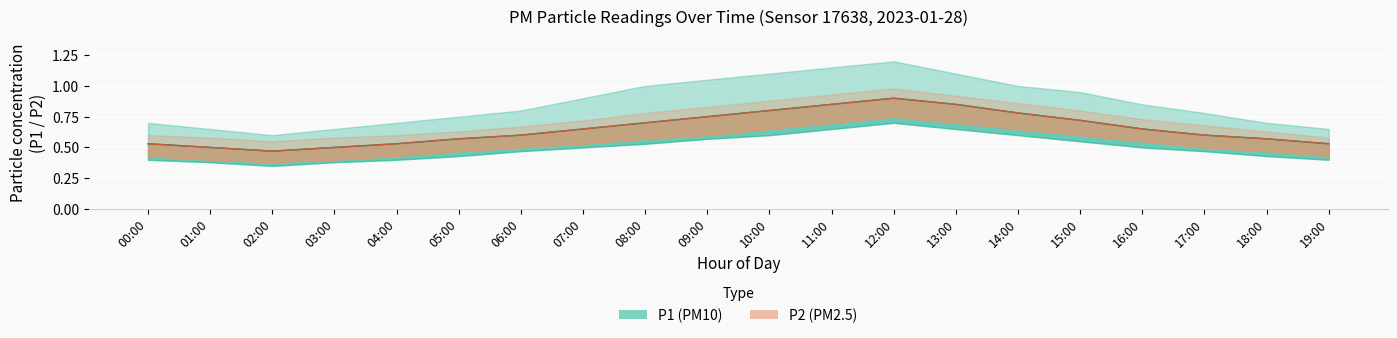

At which category does P1_upper reach its first local valley?

02:00